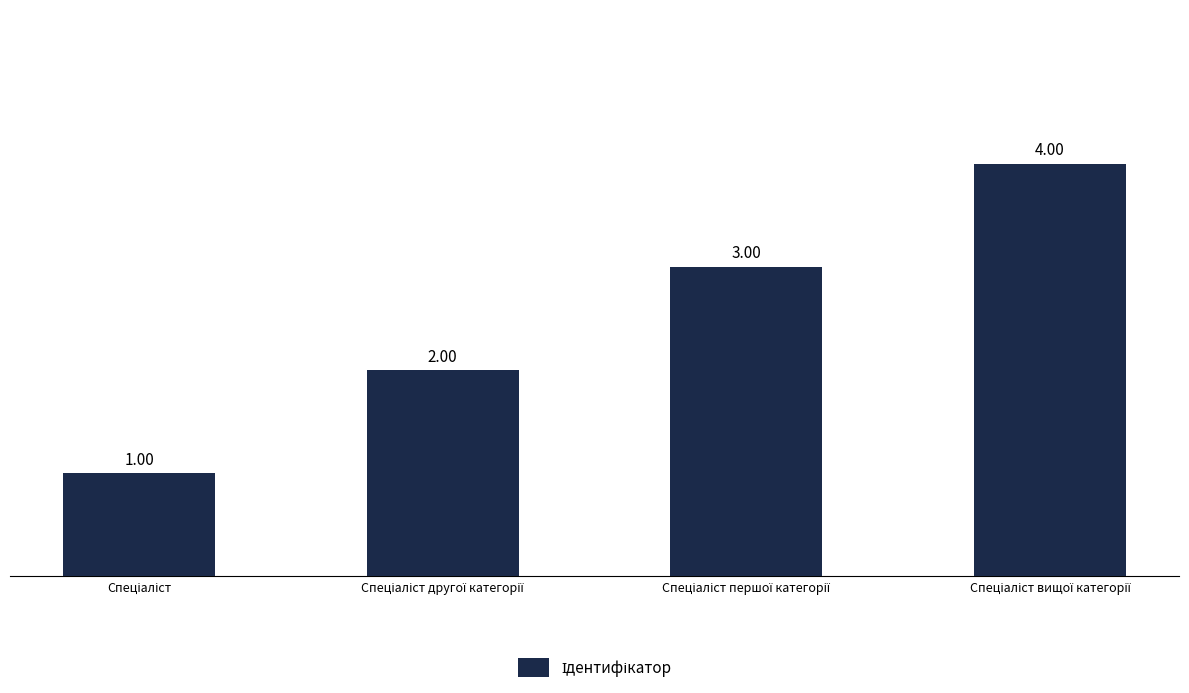

What is the sum of all values?

10